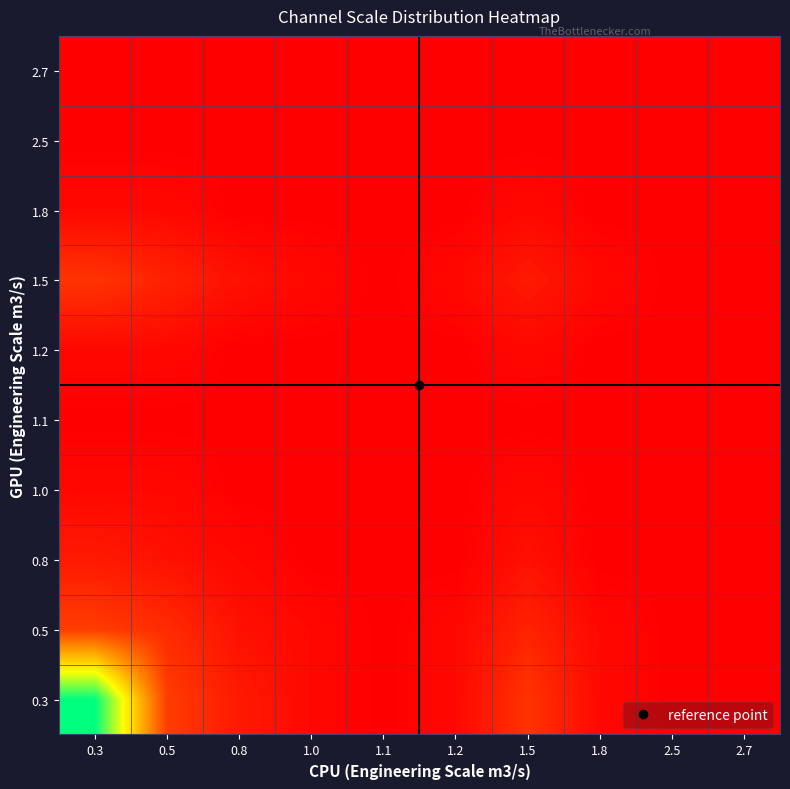

How many data points does each series have?

10